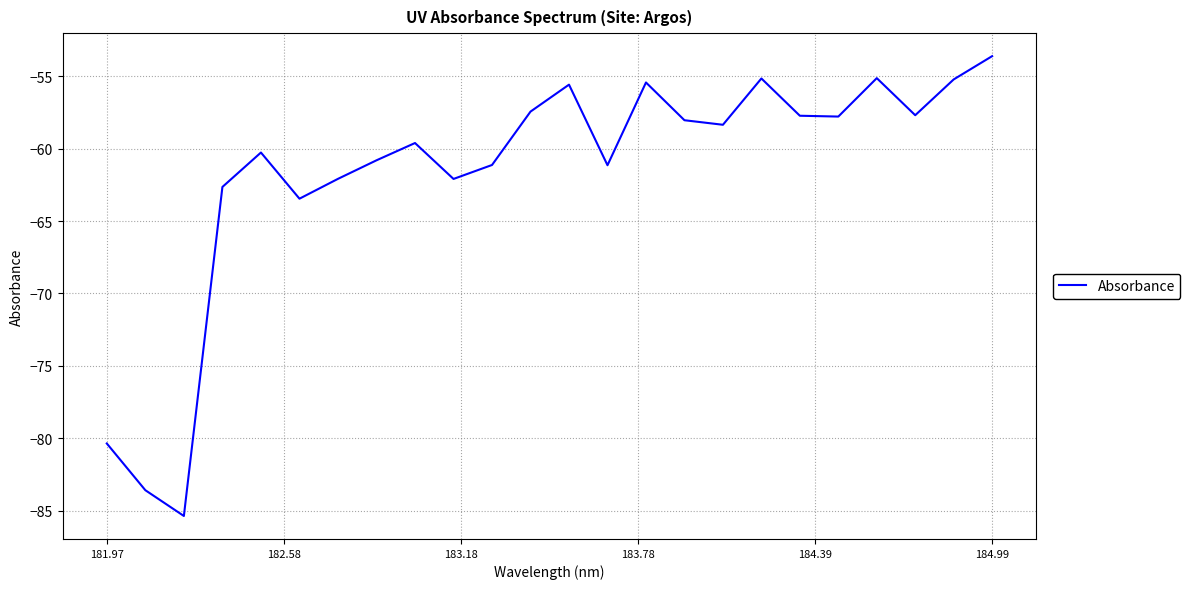

Which label corresponds to the largest value in the chart?

184.99